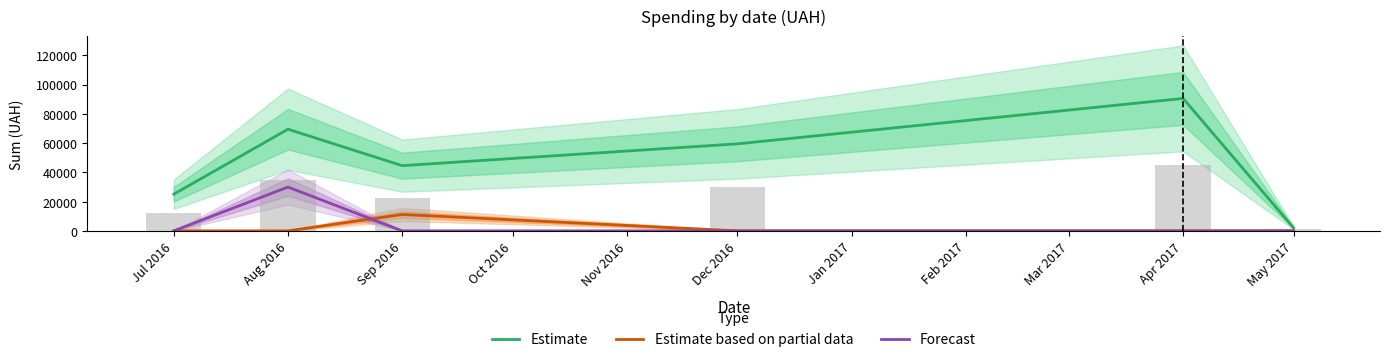

How many values in Forecast are above zero?

1